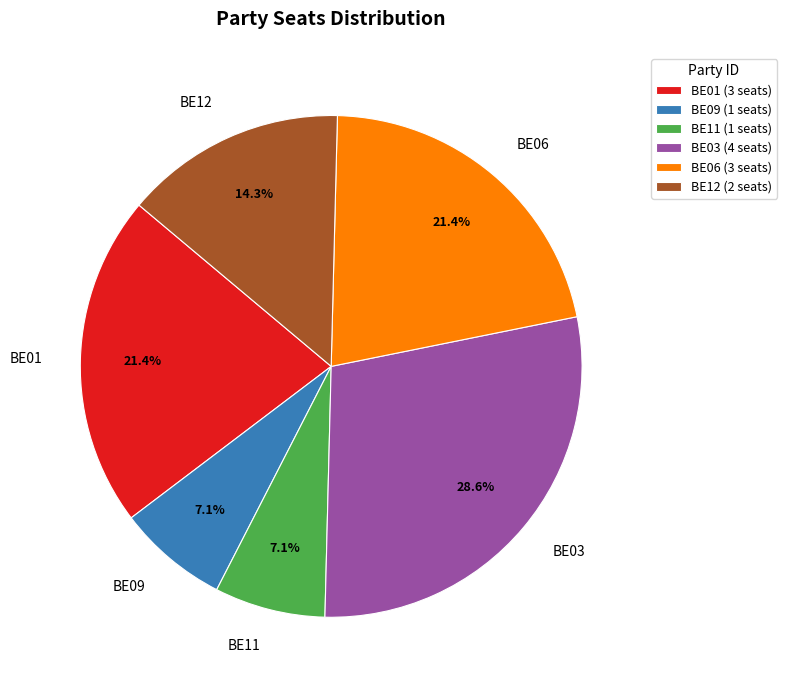

Is there any slice that represents more than half of the pie?

No